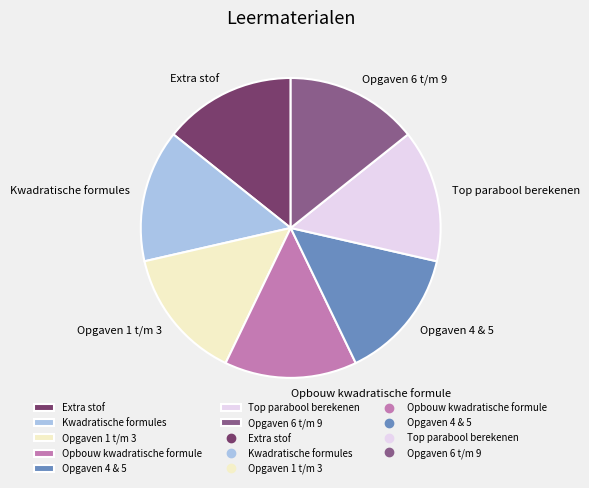

The Opgaven 1 t/m 3 slice represents 3% of the pie. True or false?

False